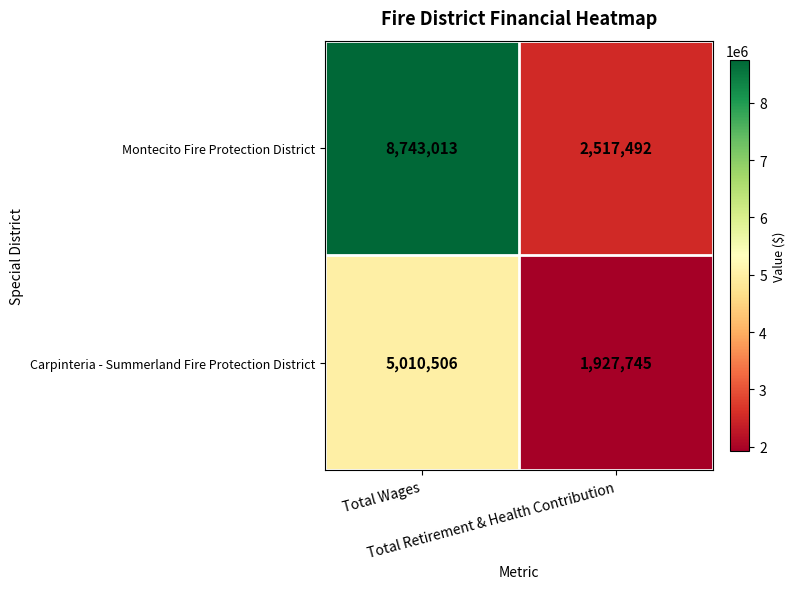

At which category does the chart reach its minimum across all series?

Total Retirement & Health Contribution